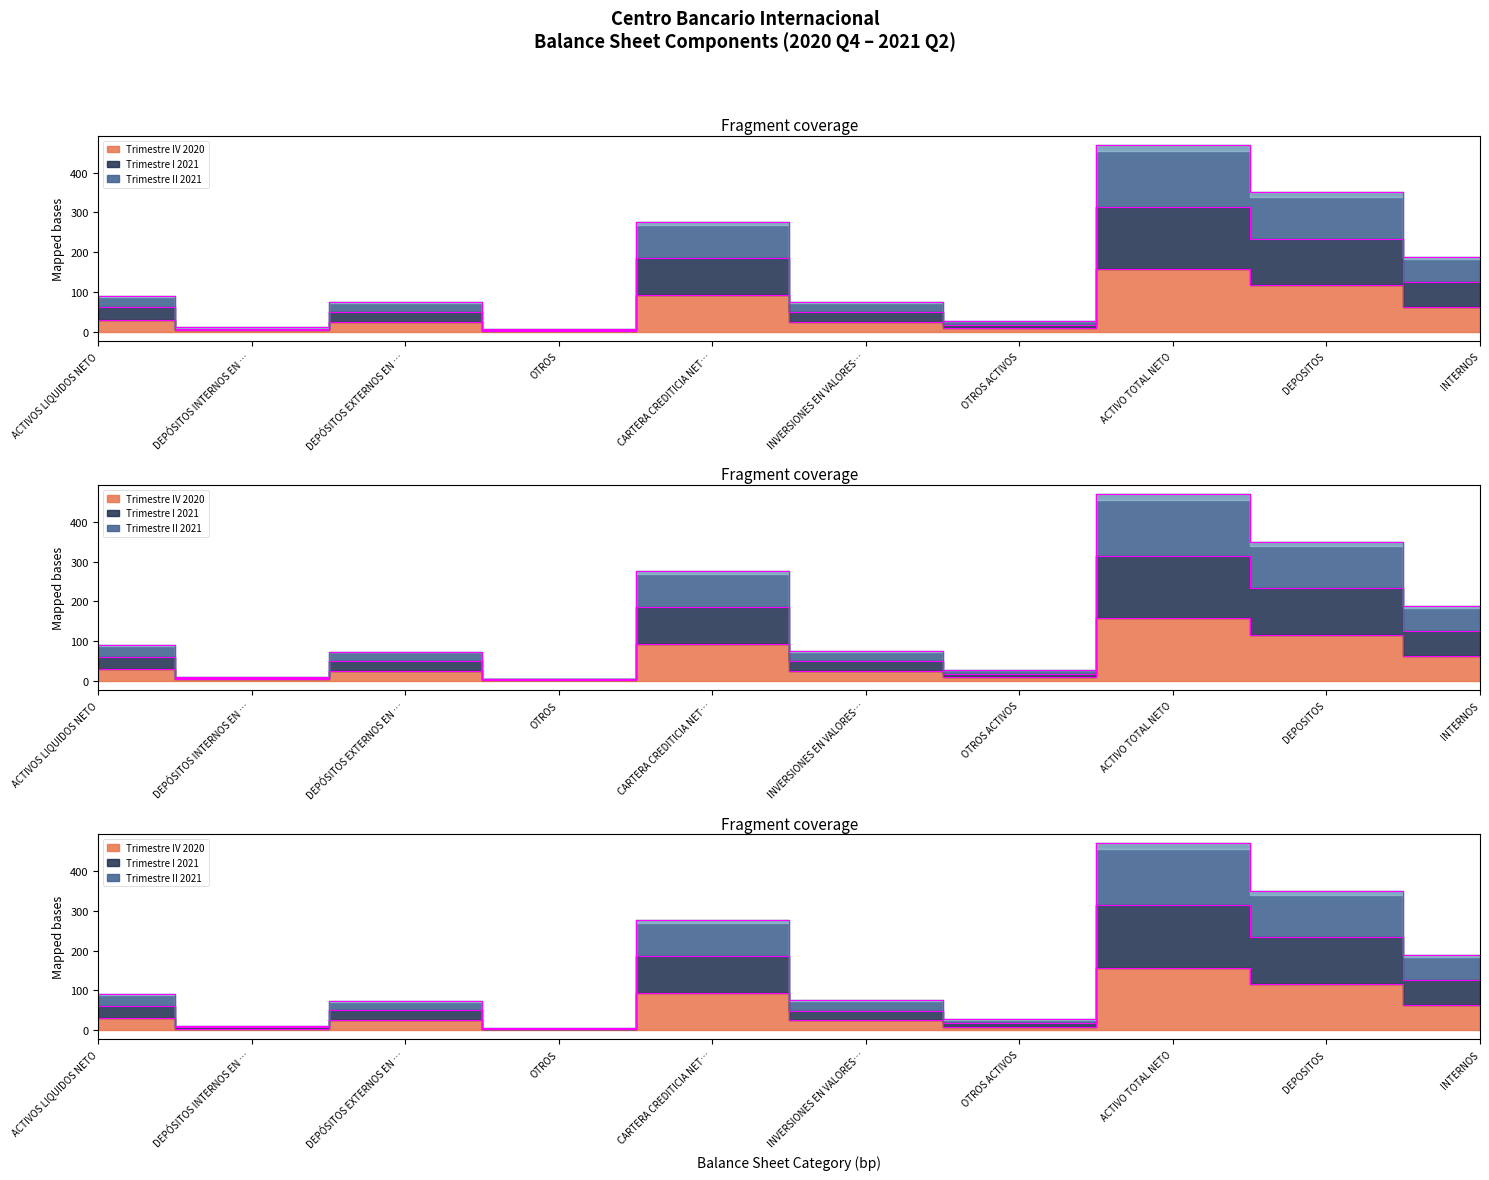

At which label is Trimestre IV 2020 closest to 79?

CARTERA CREDITICIA NET…